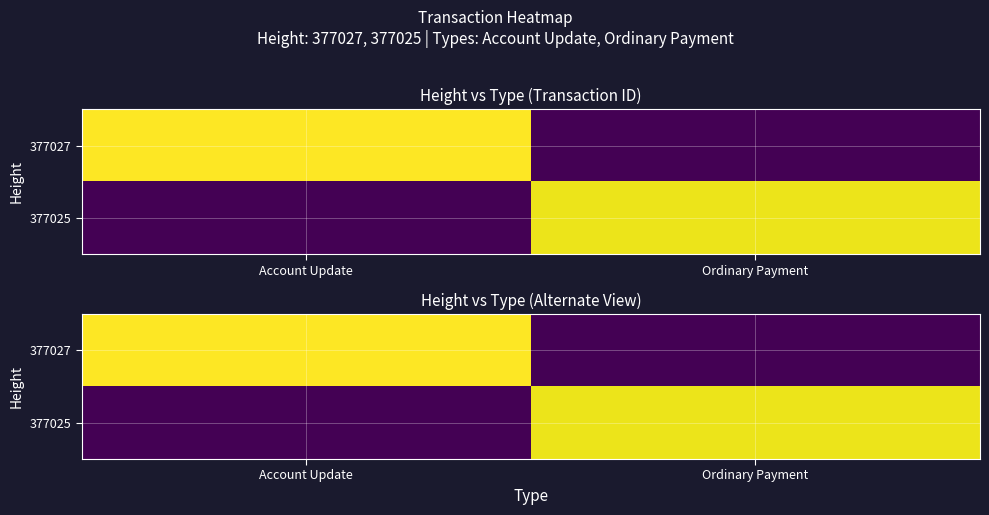

What is the difference between the highest and lowest values at Account Update?

9820469011373944832